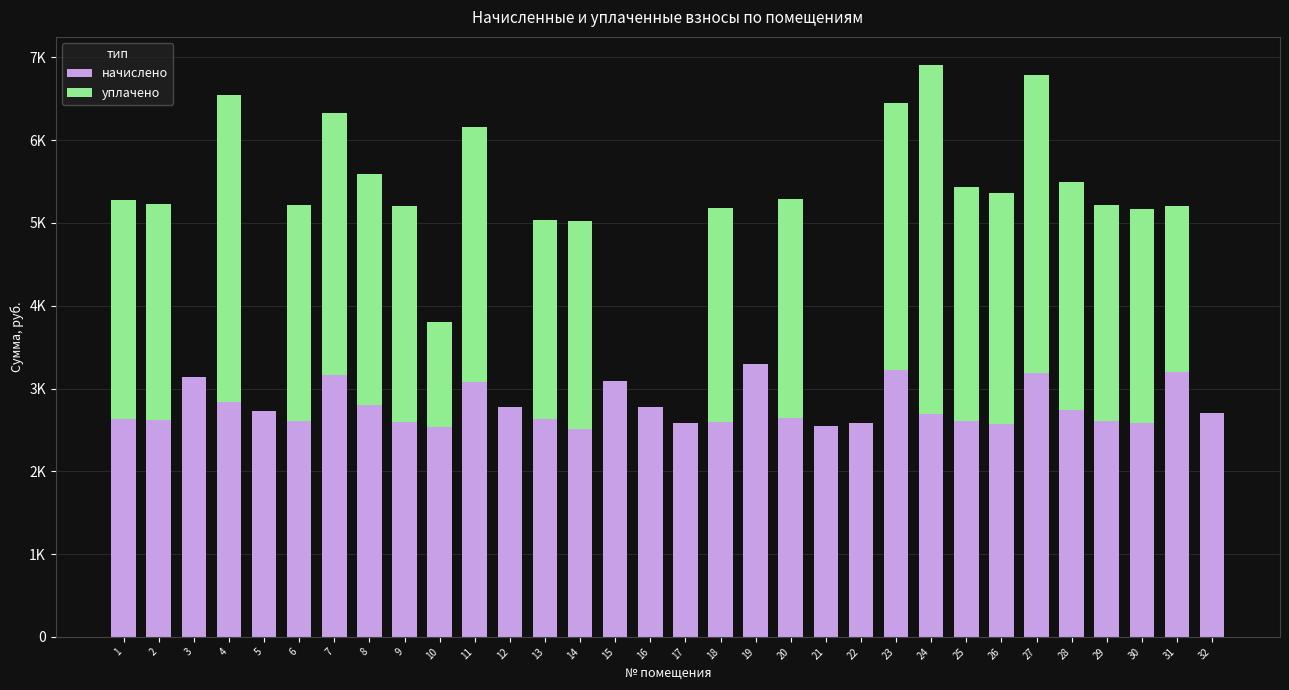

Are the bars horizontal?

No